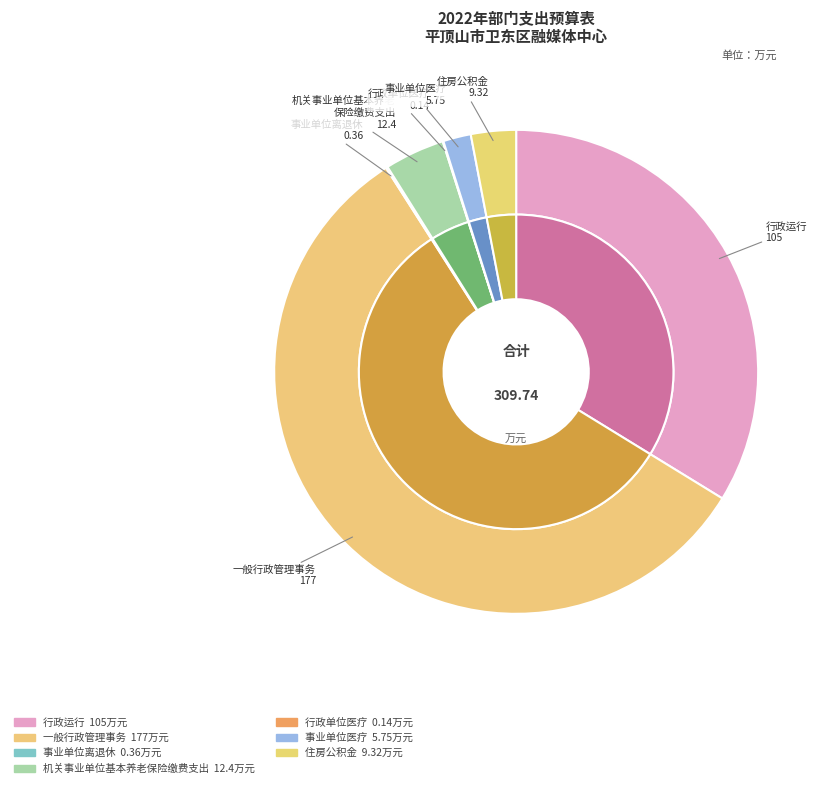

Is it true that 事业单位医疗 is 2% of the pie?

True